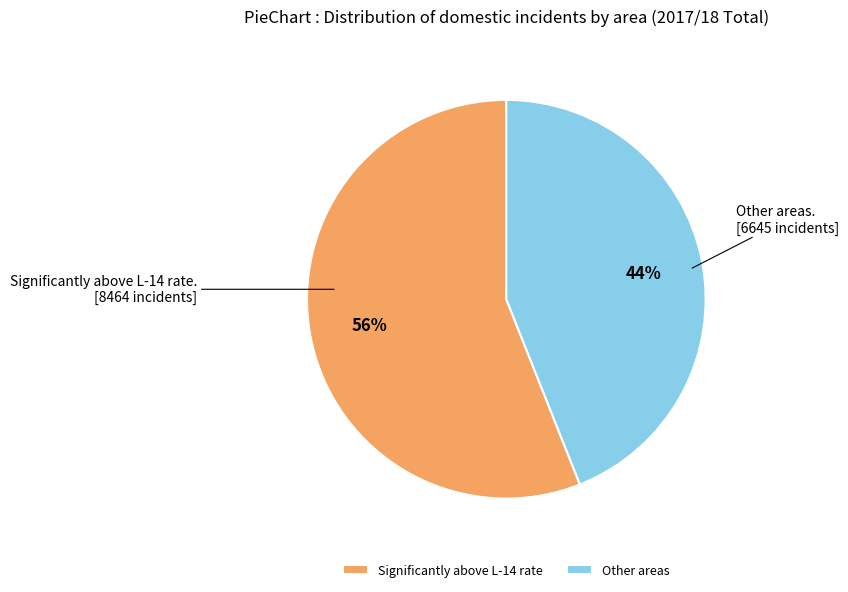

Do Significantly above L-14 rate and Other areas together represent more than half of the pie?

Yes